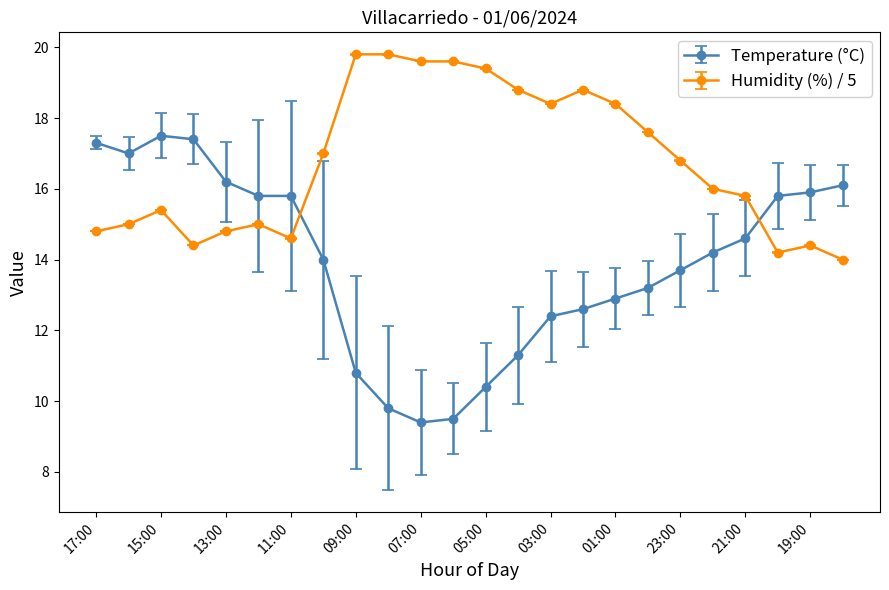

What is the sum of all Humidity (%) / 5 values?

402.4